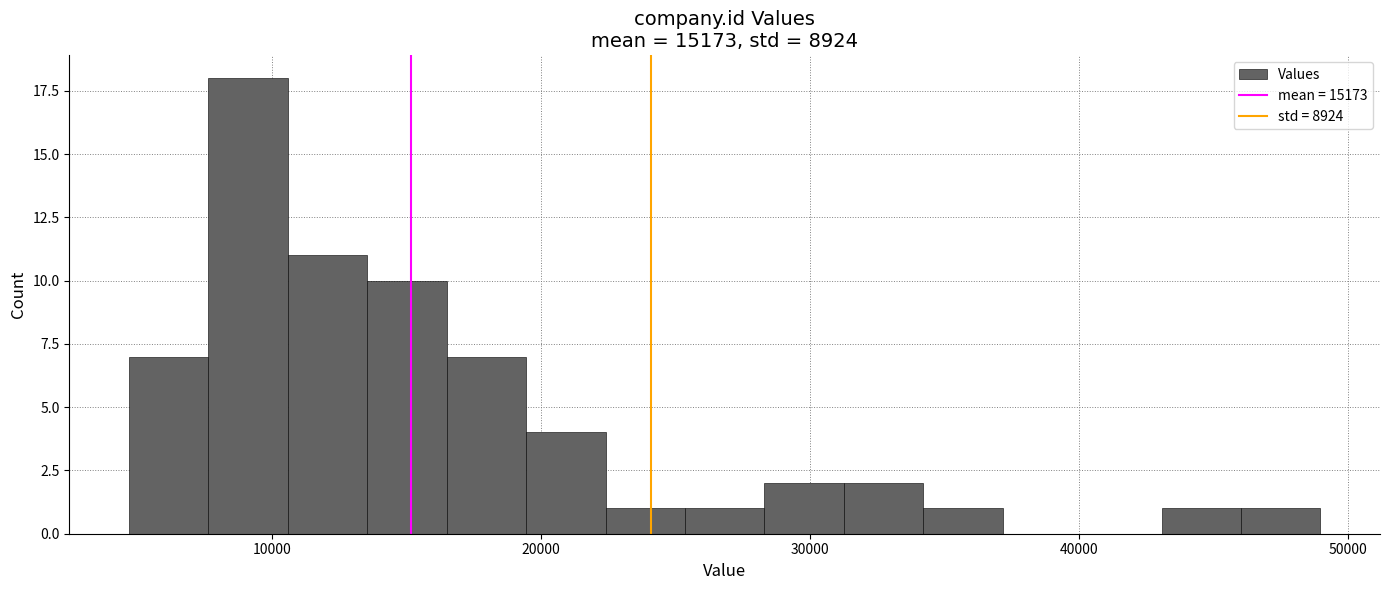

Around what value on the x-axis is the tallest bar? Give the approximate position of its centre, as read against the axis.

9000